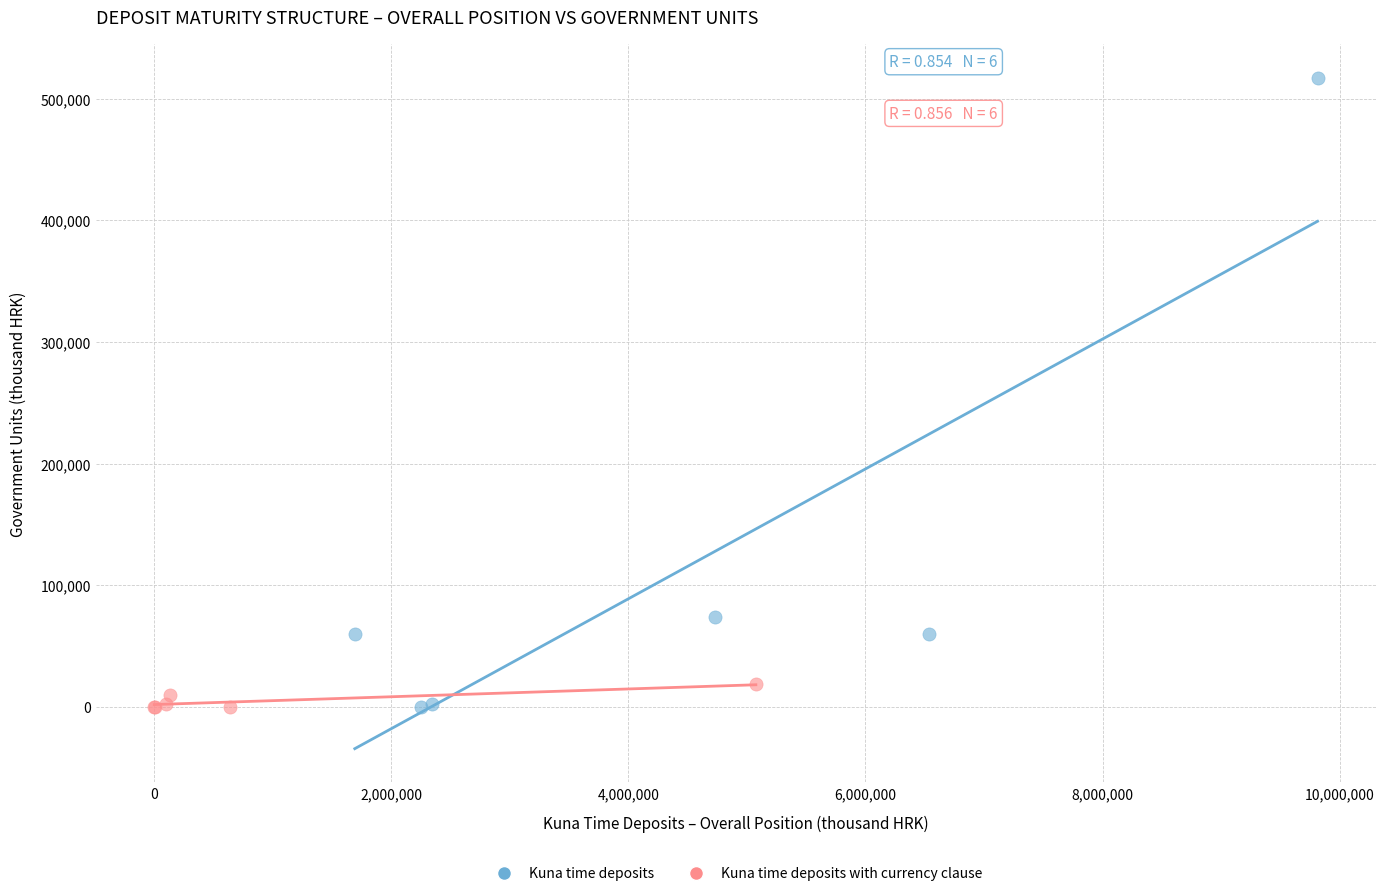

What are all the series names shown in the legend?

Kuna time deposits, Kuna time deposits with currency clause